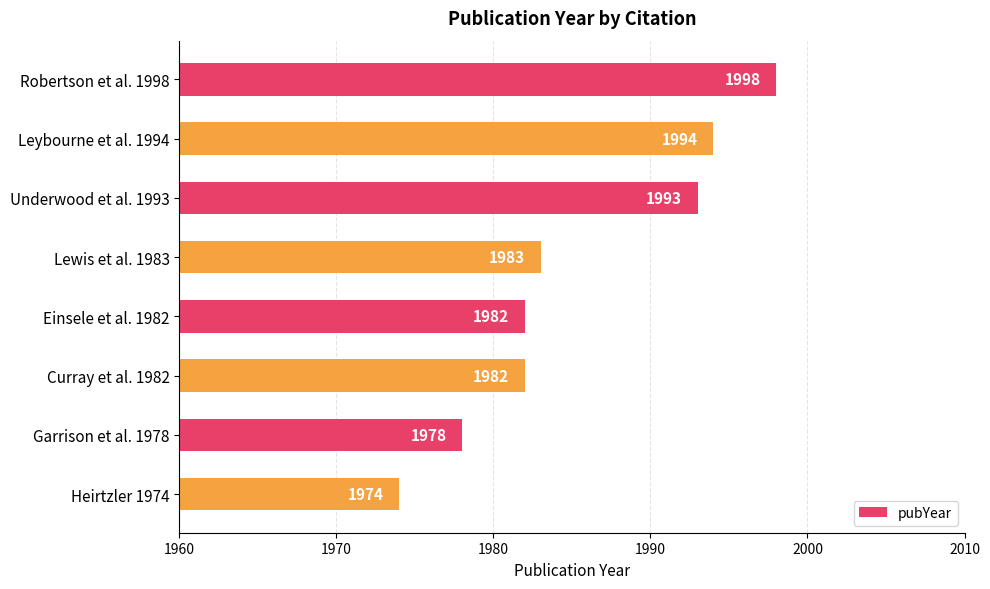

The value at Curray et al. 1982 is 612. True or false?

False